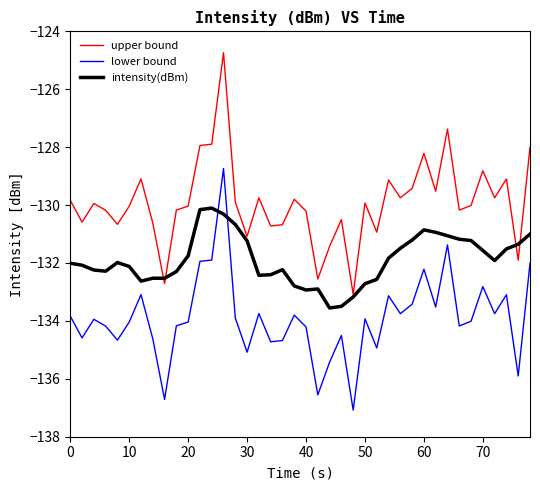

Does the chart display data point markers on the line(s)?

No